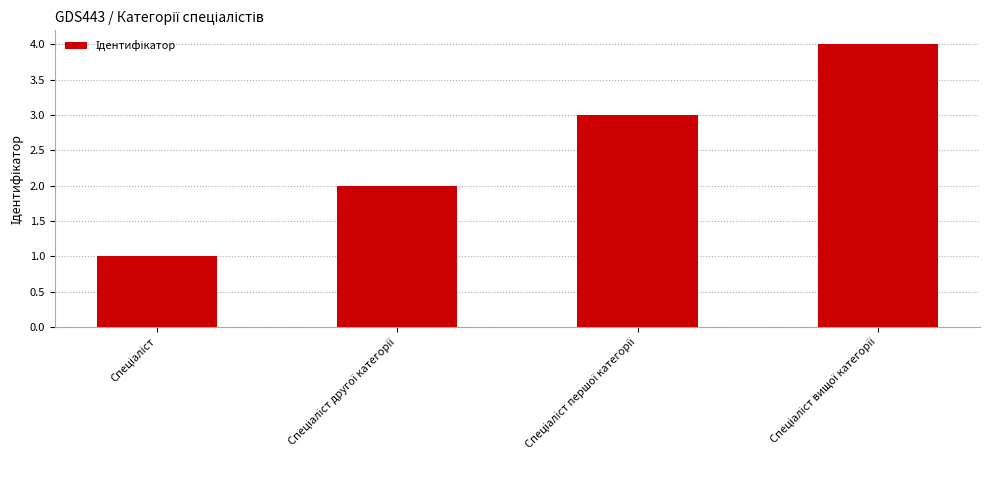

What is the difference between the maximum and minimum values?

3